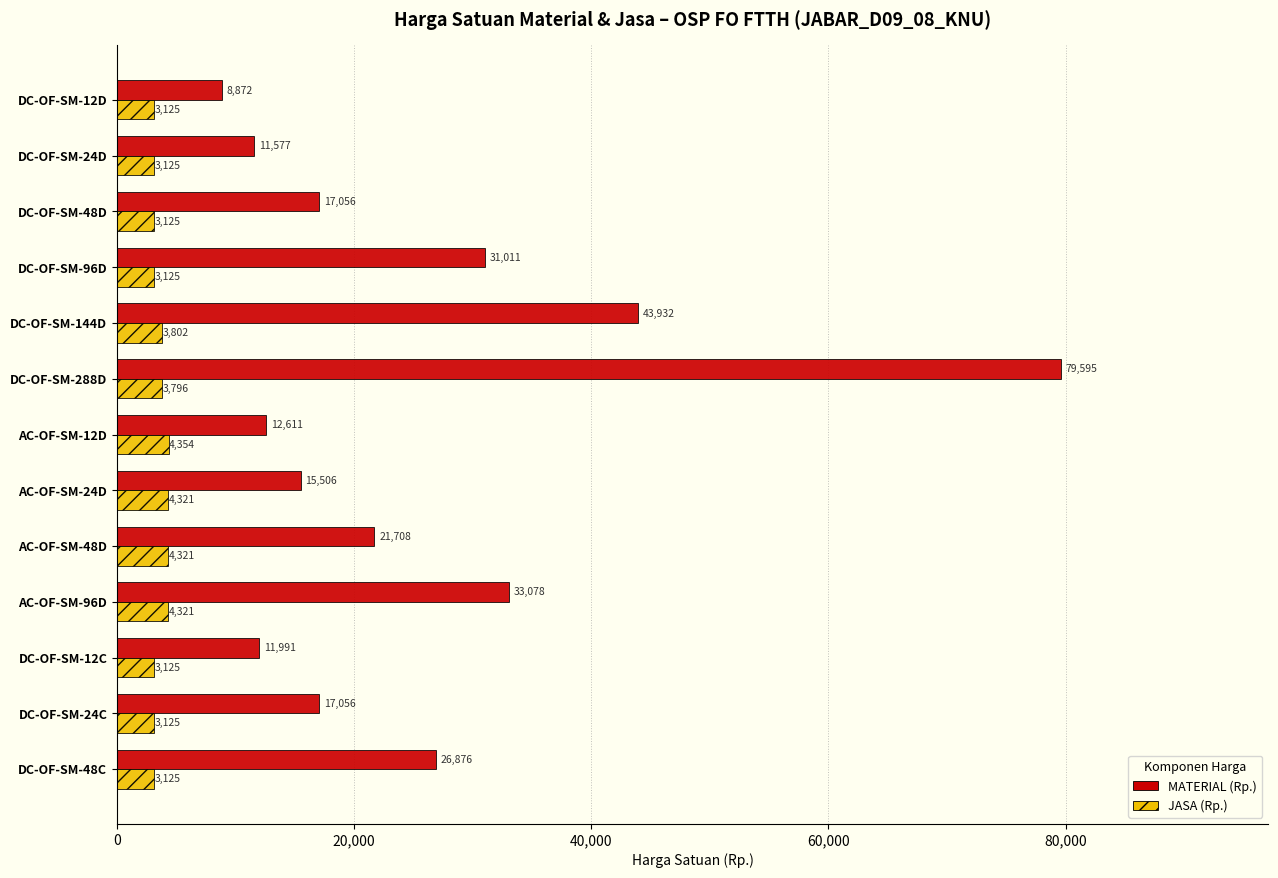

Rank the series by their maximum value, from highest to lowest.

MATERIAL (Rp.), JASA (Rp.)